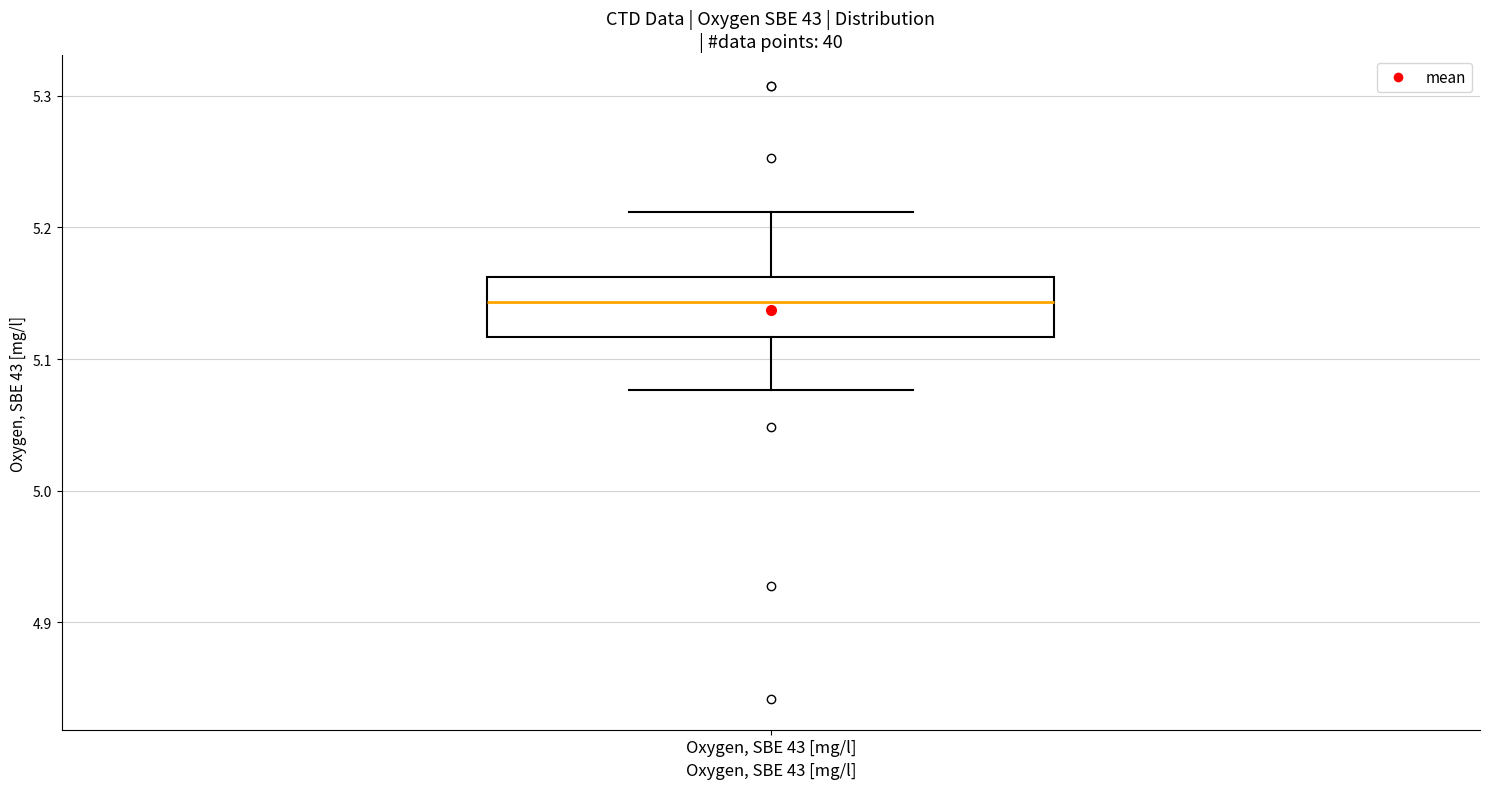

Transcribe this box plot: give where the median line is, the range the box spans, and where the two whiskers end, as read against the y-axis. The values are not printed on the chart, so give them approximately, as read against the axis.

median 5.14, box 5.12 to 5.16, whiskers 5.08 to 5.21